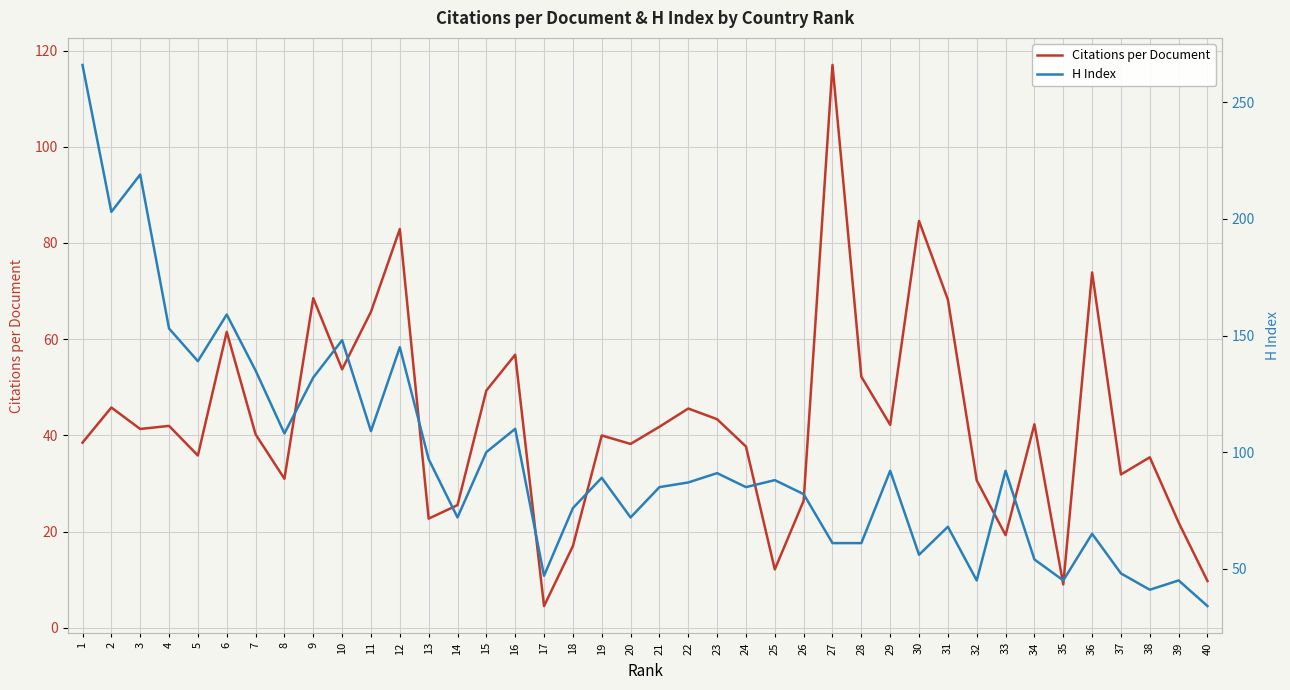

True or false: Citations per Document has a value of 68.5 at 9.

True